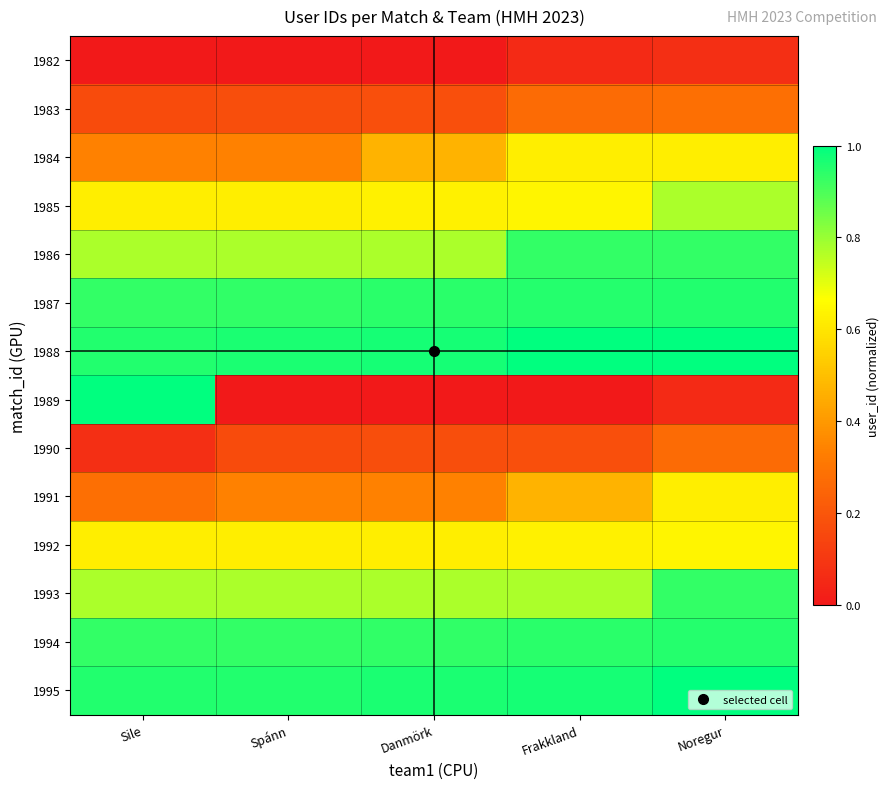

How many series are shown in this chart?

14